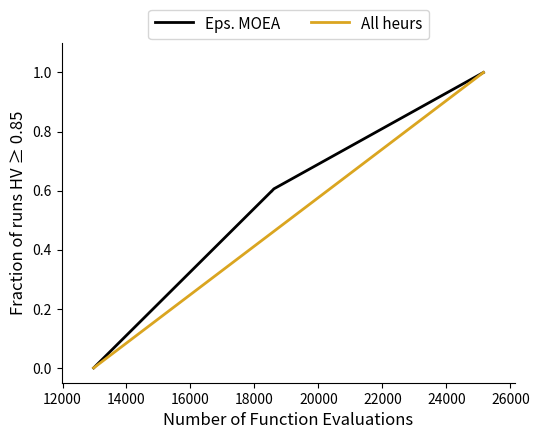

What is the greatest value displayed?

1.0